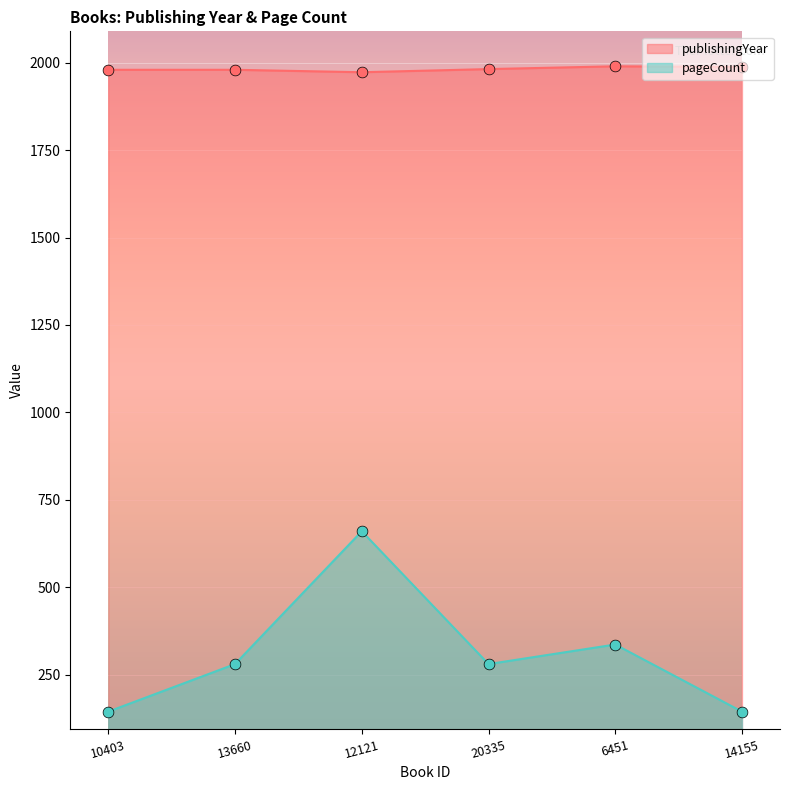

At how many categories does at least one series exceed 756?

6